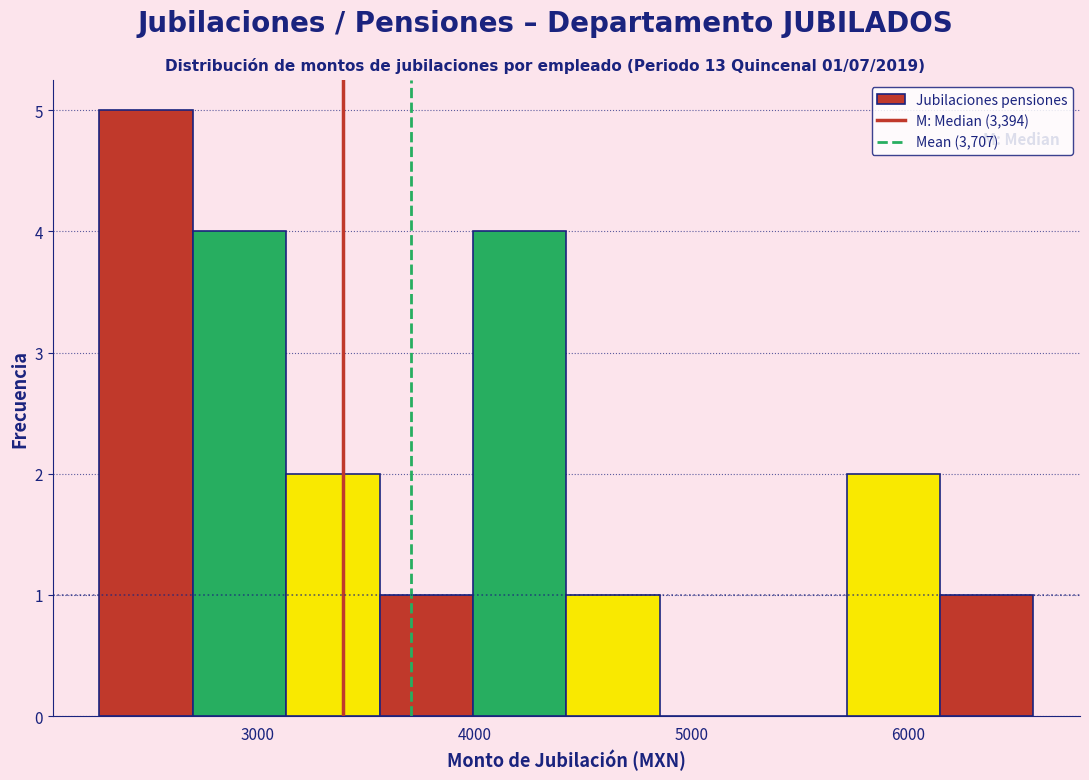

Over which range of the x-axis is the bar tallest?

2300 to 2700